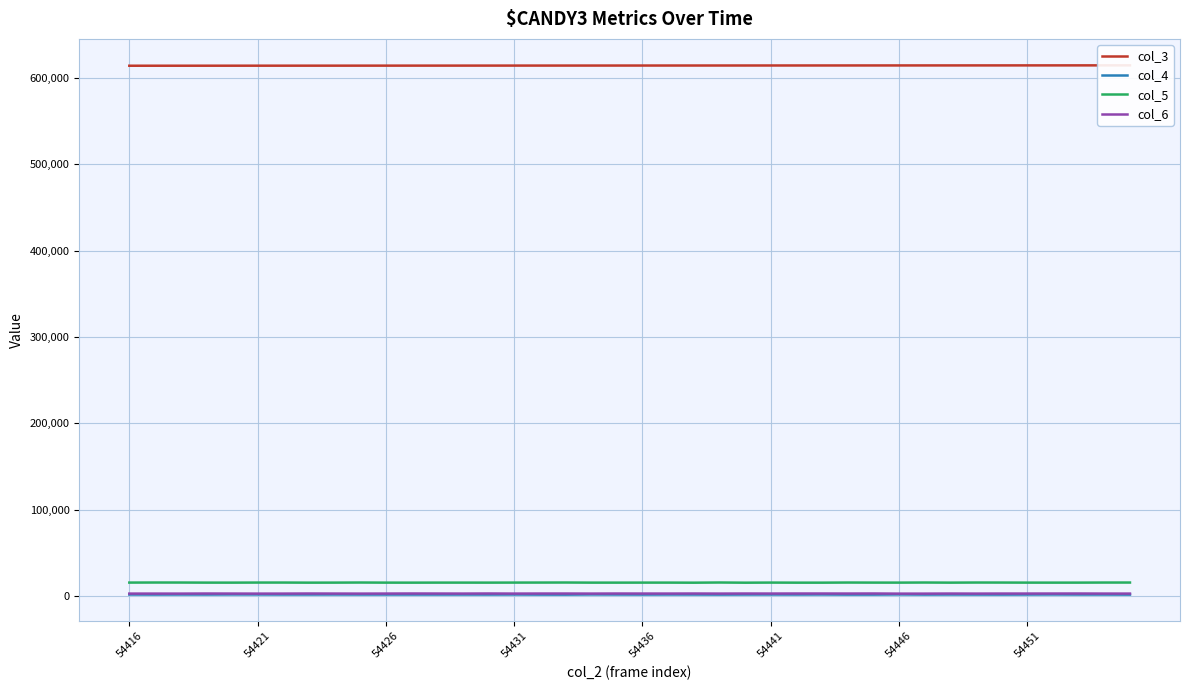

True or false: col_4 and col_5 intersect in this chart.

False